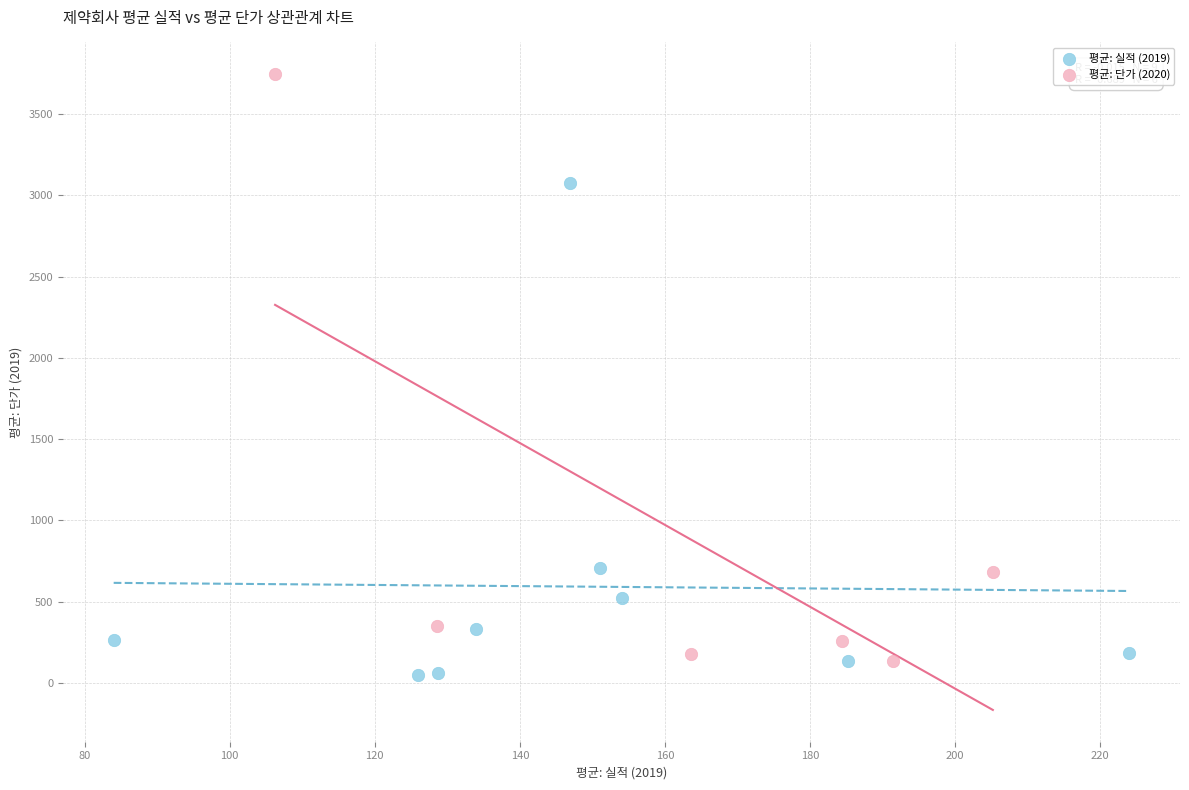

Which series has the widest spread of Y values?

평균: 단가 (2020)